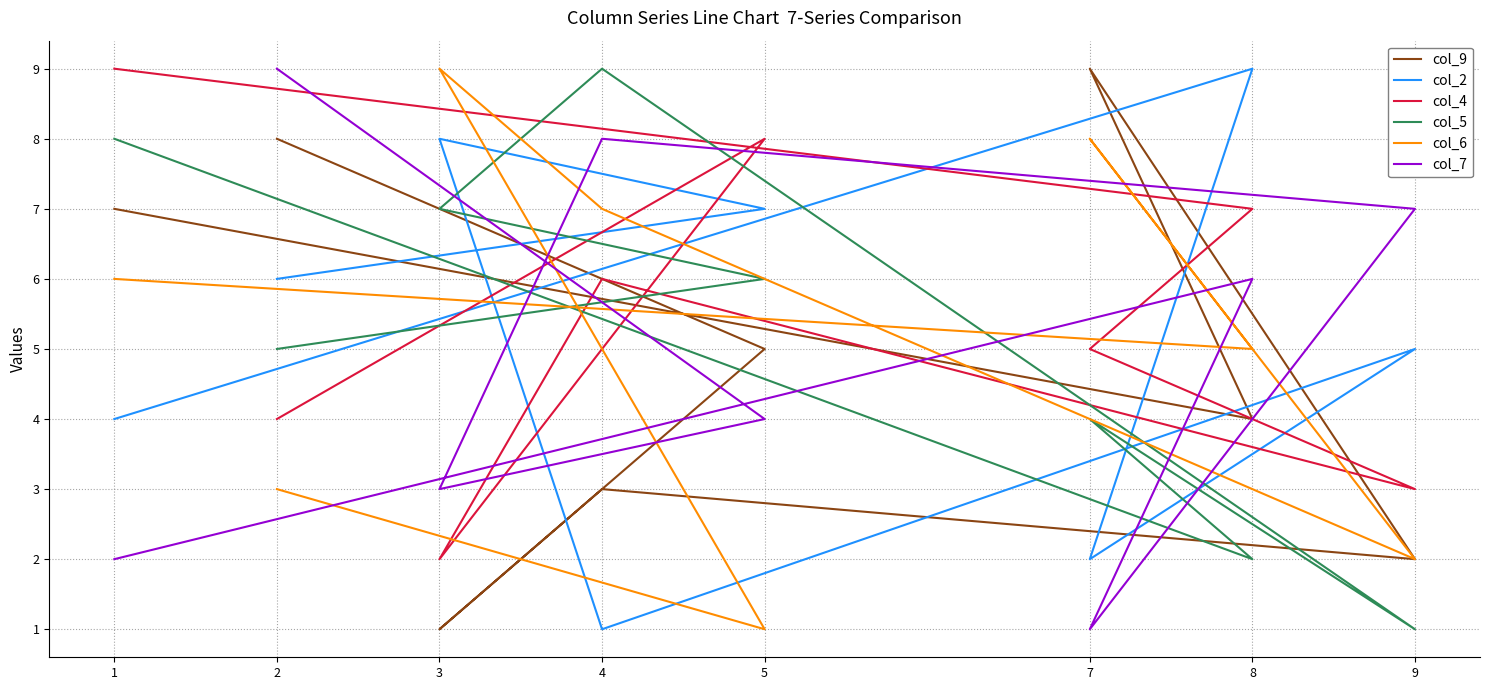

Which category has the lowest value in the col_7 series?

7